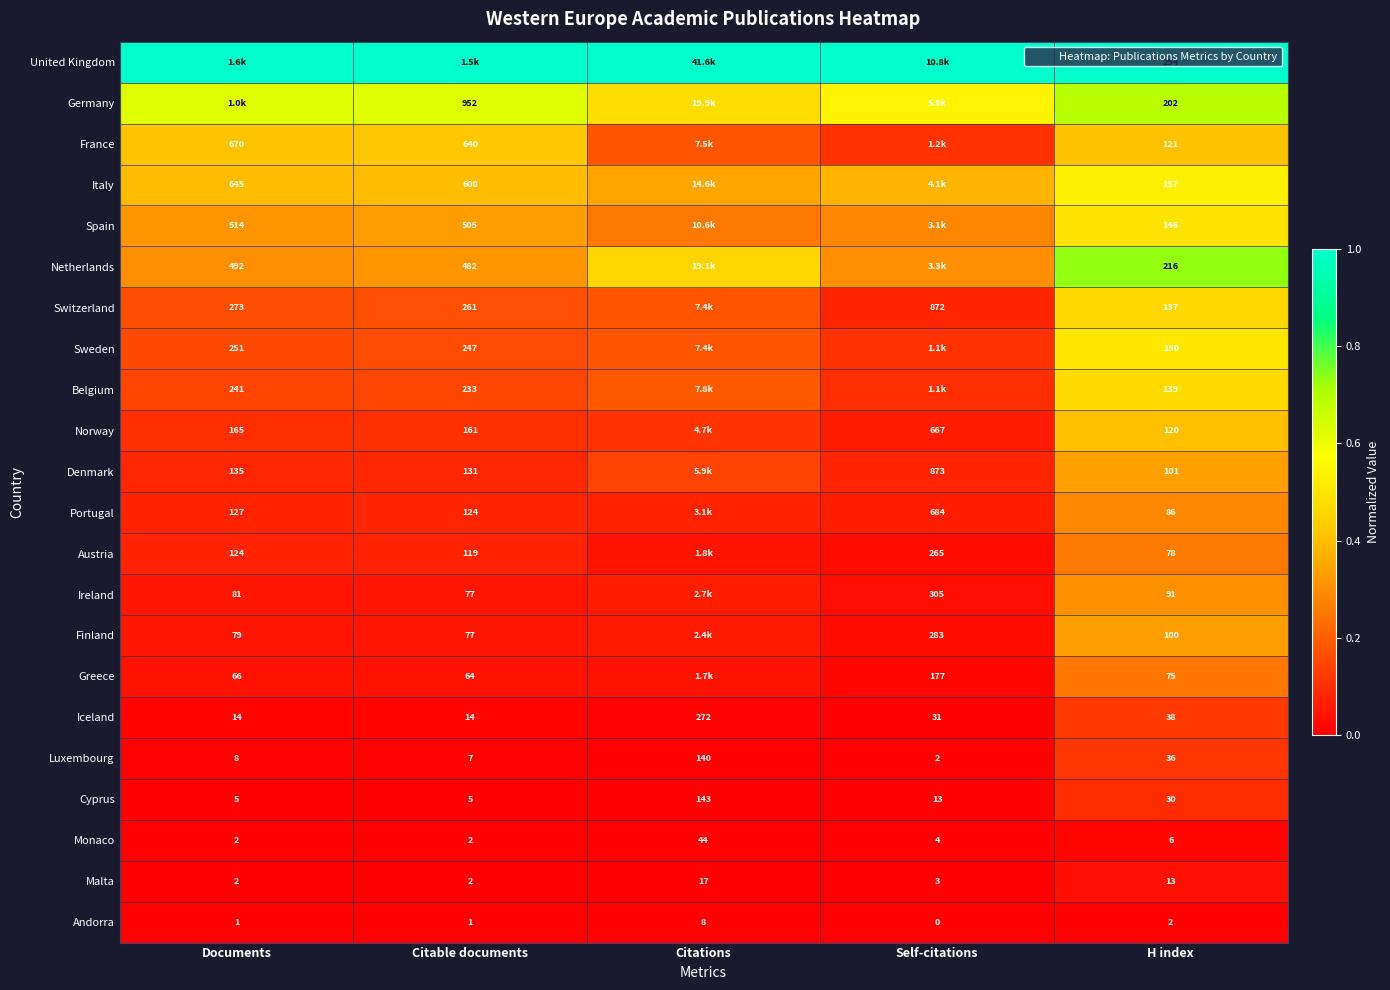

Count the Norway values in the range 0 to 1.

5